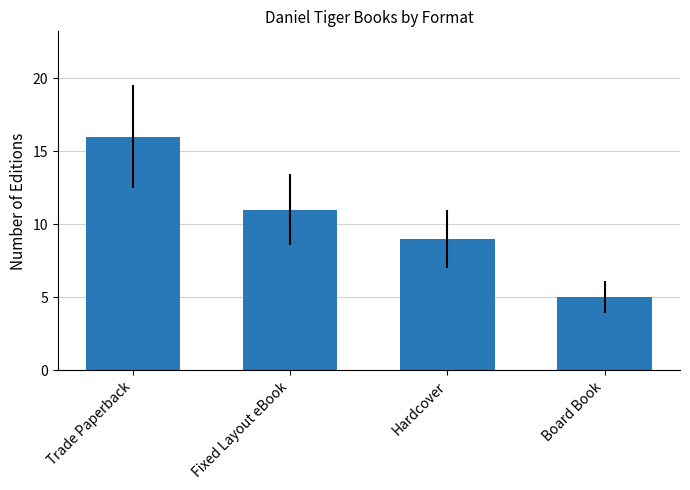

What is the label of the 3rd bar from the right?

Fixed Layout eBook